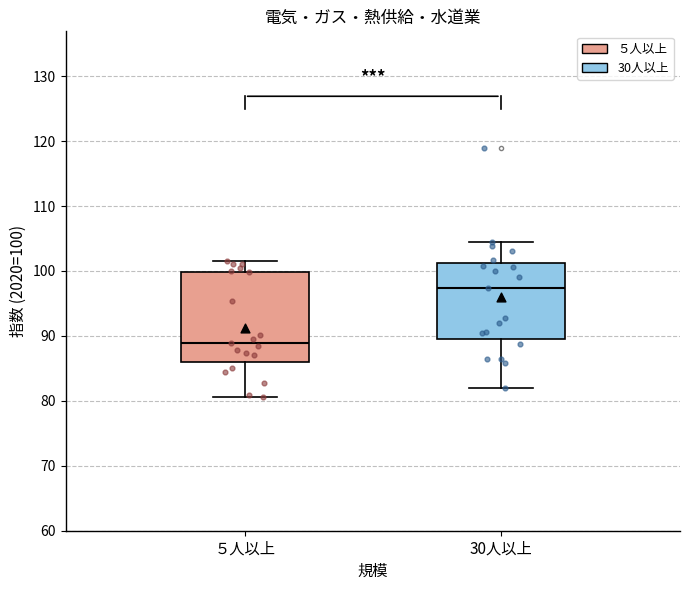

Reading left to right, read every box against the y-axis: the position of its median line, the range the box covers, and the ends of its whiskers. The values are not printed on the chart, so give them approximately, as read against the axis.

５人以上: median 89, box 86 to 100, whiskers 81 to 102
30人以上: median 97, box 90 to 101, whiskers 82 to 105